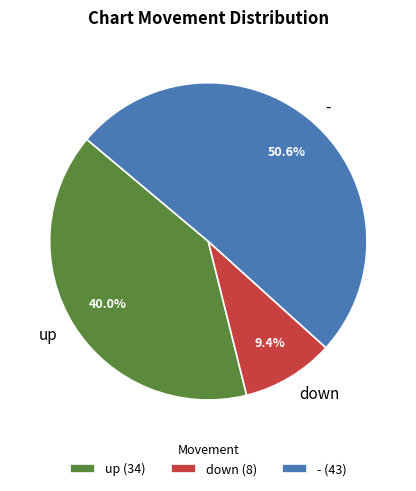

The - slice represents 21% of the pie. True or false?

False